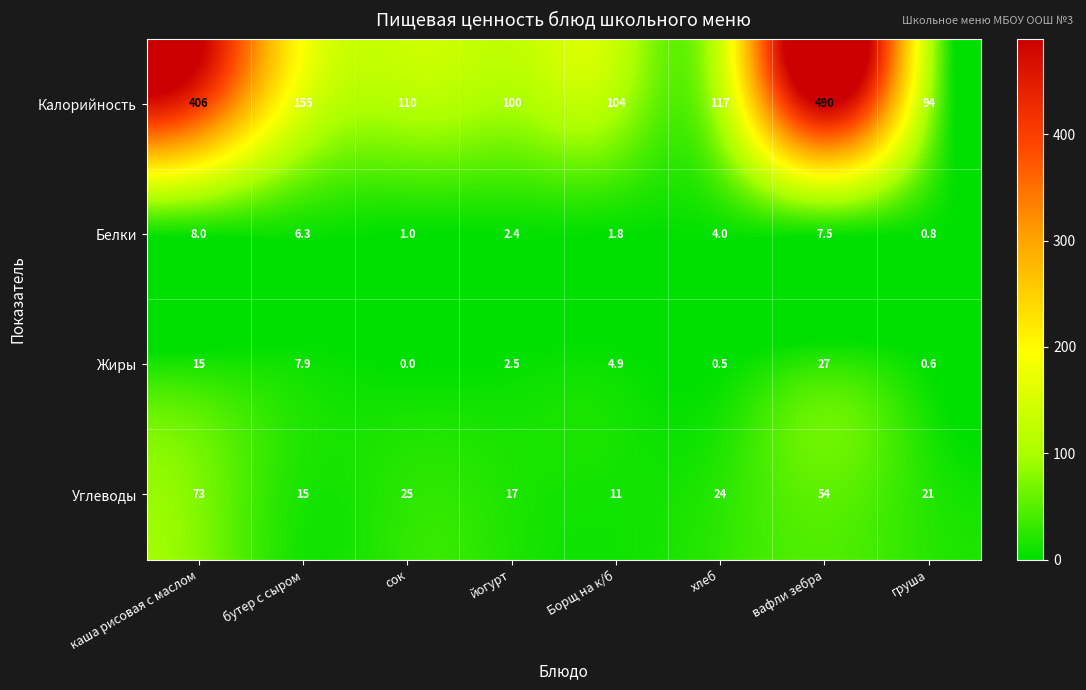

What is the difference between the maximum and second lowest values in the Белки series?

7.0